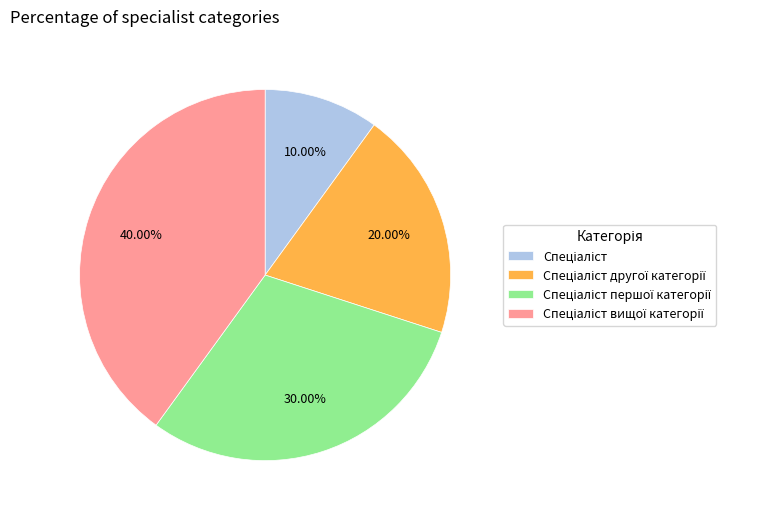

Does any single category account for the majority?

No